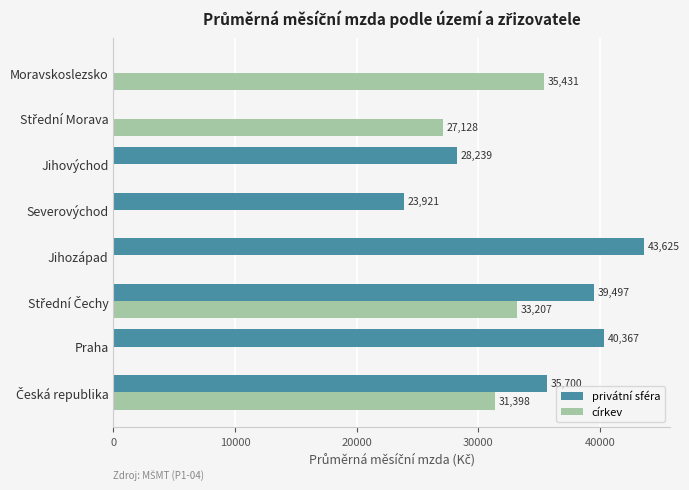

Which series has the largest total across all categories?

privátní sféra